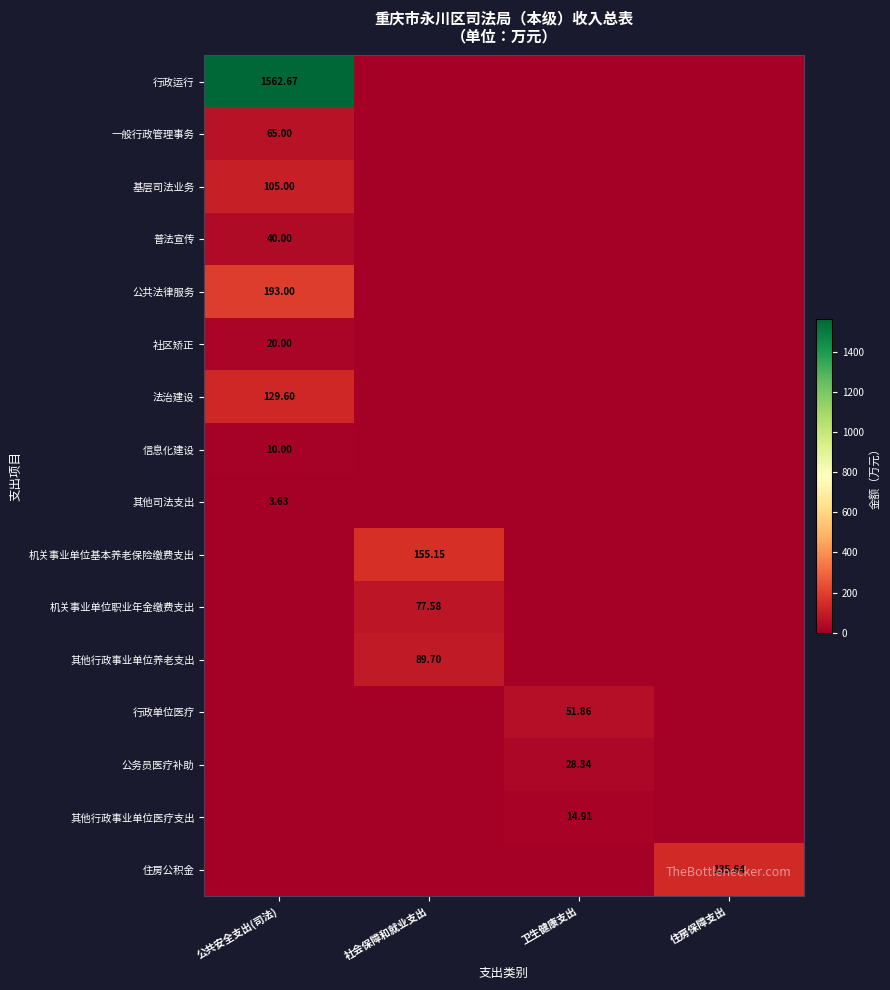

True or false: 其他司法支出 has a value of 2.0 at 社会保障和就业支出.

False